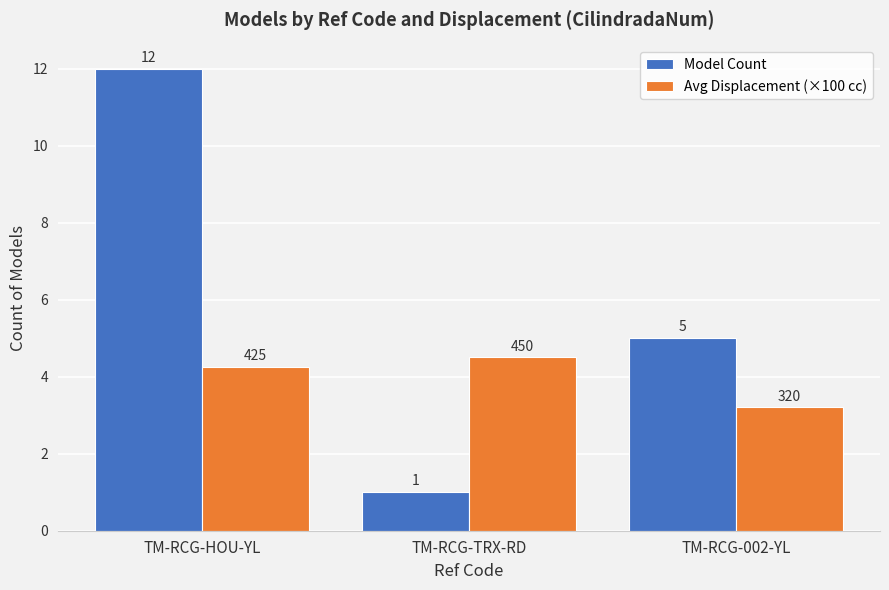

What are all the series names shown in the legend?

Model Count, Avg Displacement (×100 cc)